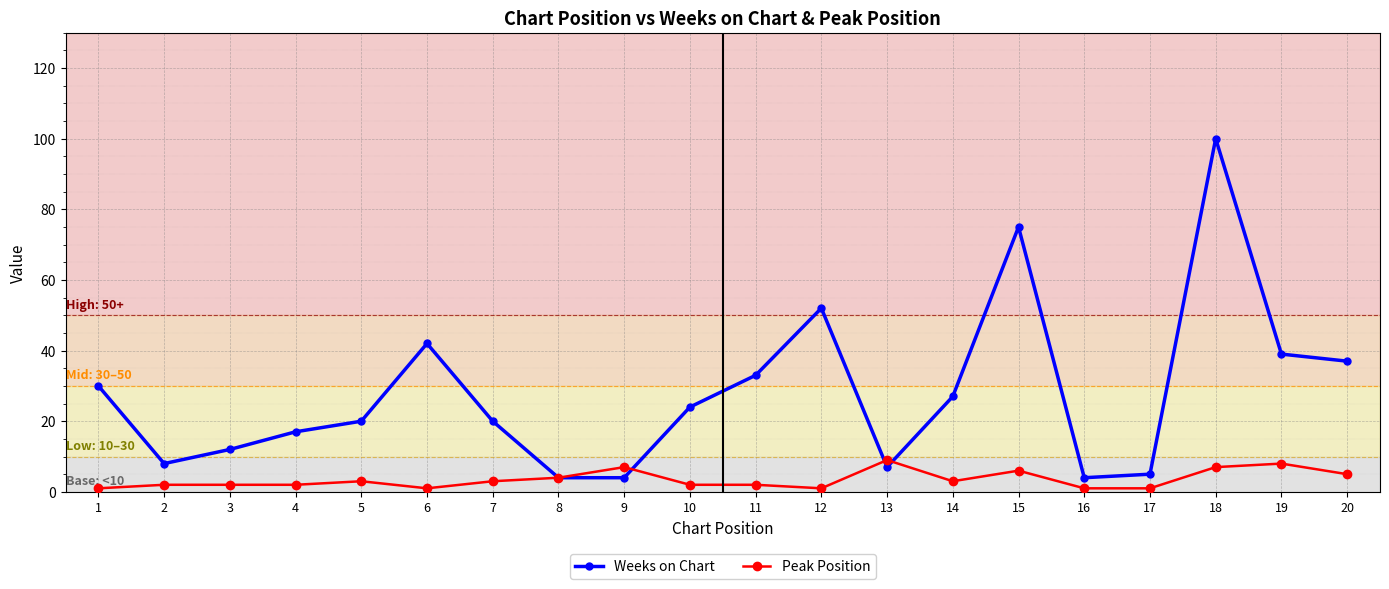

The value of Peak Position at 17 is 1. True or false?

True